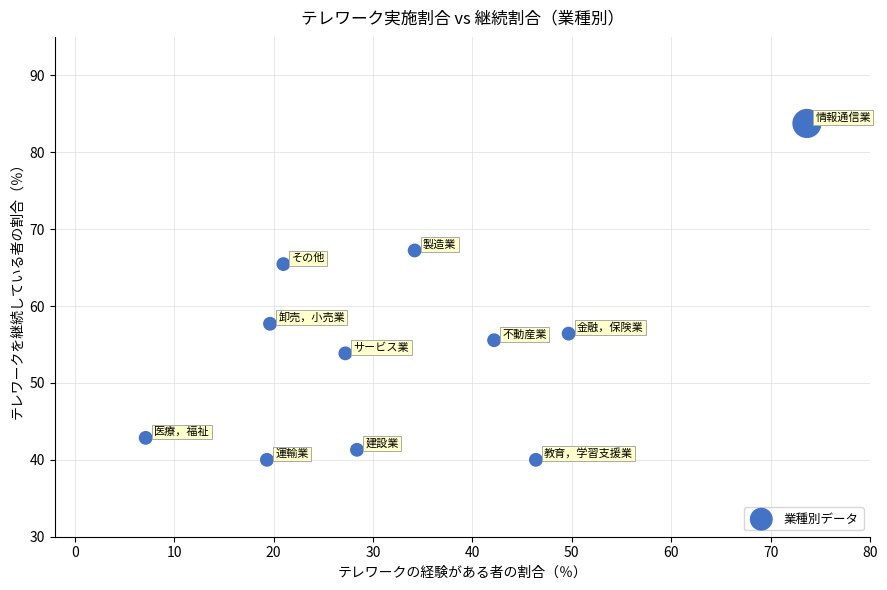

What Y value in the scatter plot is closest to 61?

57.7